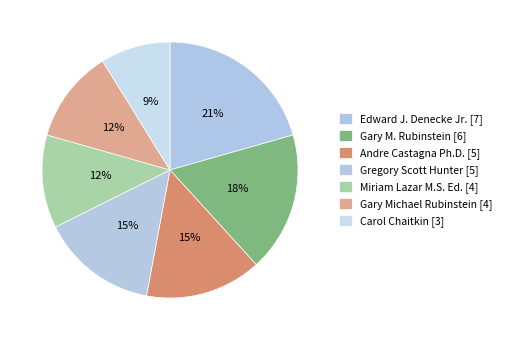

The Andre Castagna Ph.D. slice represents 15% of the pie. True or false?

True